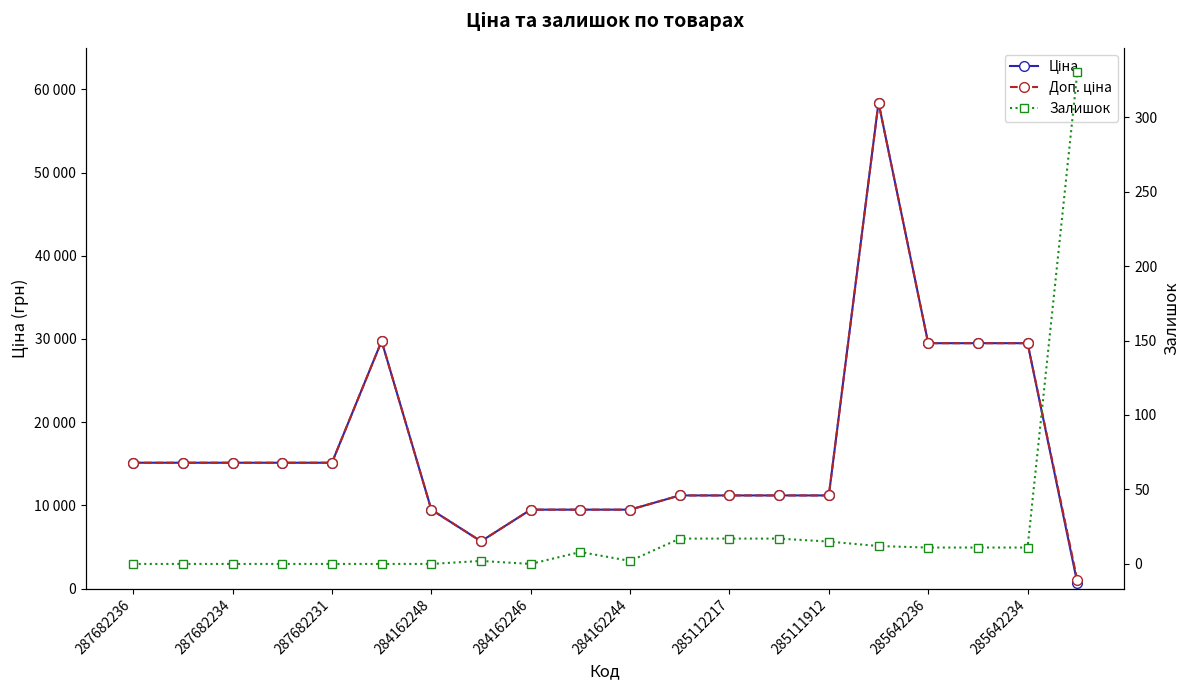

Does the chart display data point markers on the line(s)?

Yes